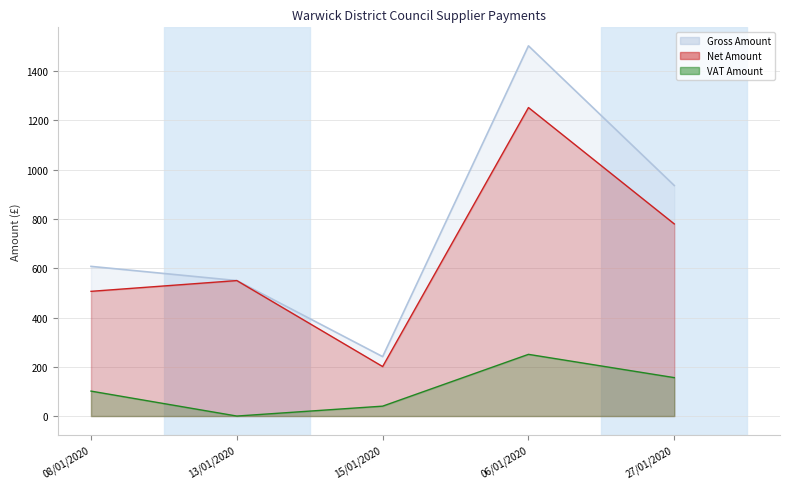

True or false: VAT Amount has more than 1 points higher than both neighbors.

False